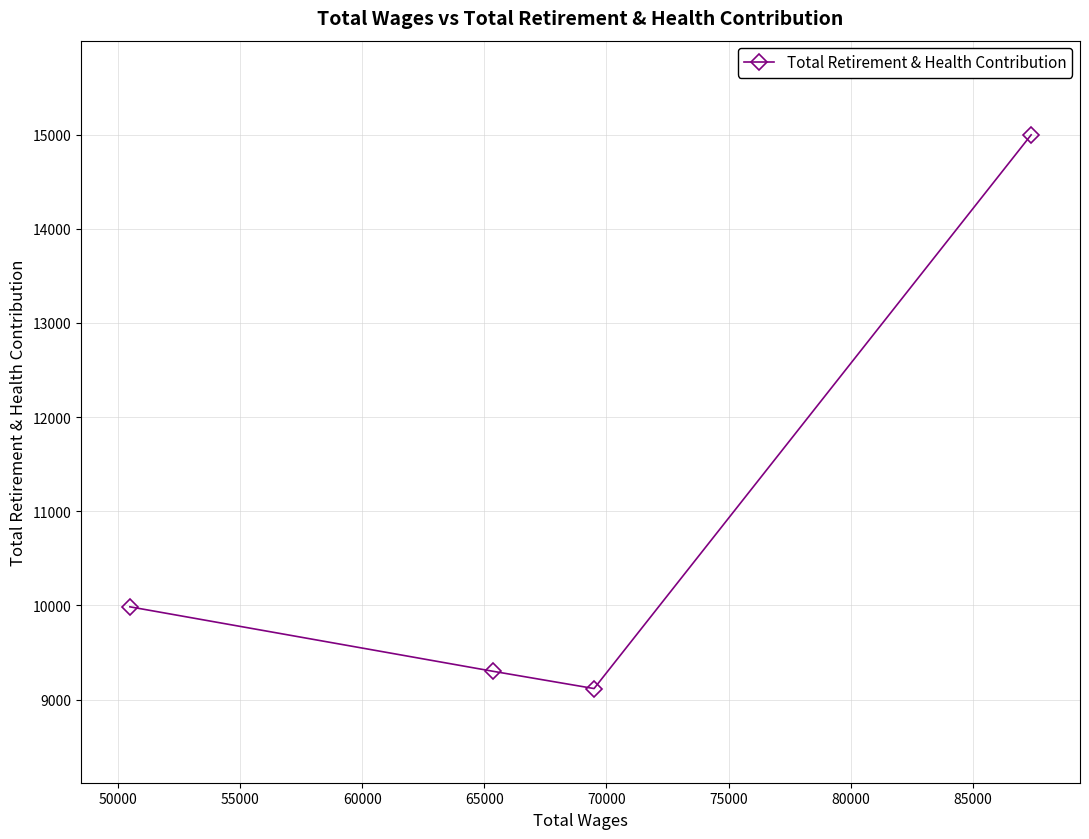

What is the sum of all values?

43403